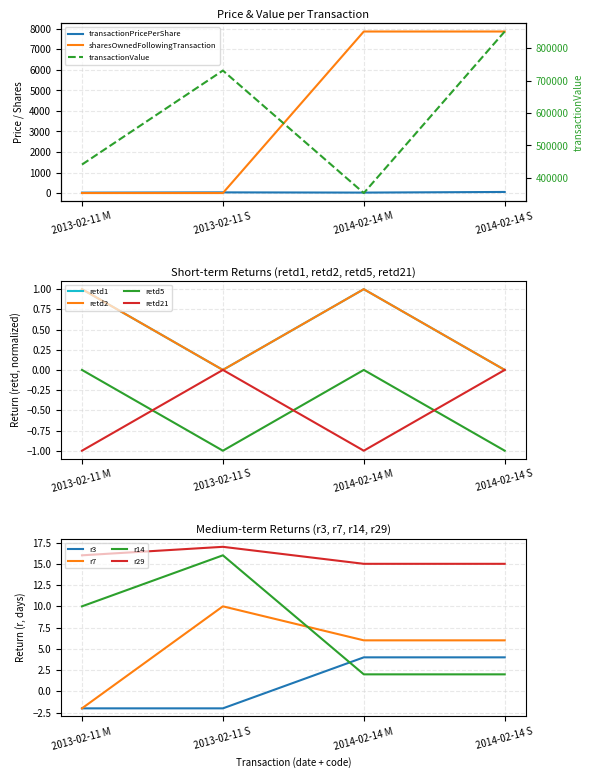

How many interior local peaks does the transactionPricePerShare series have?

1